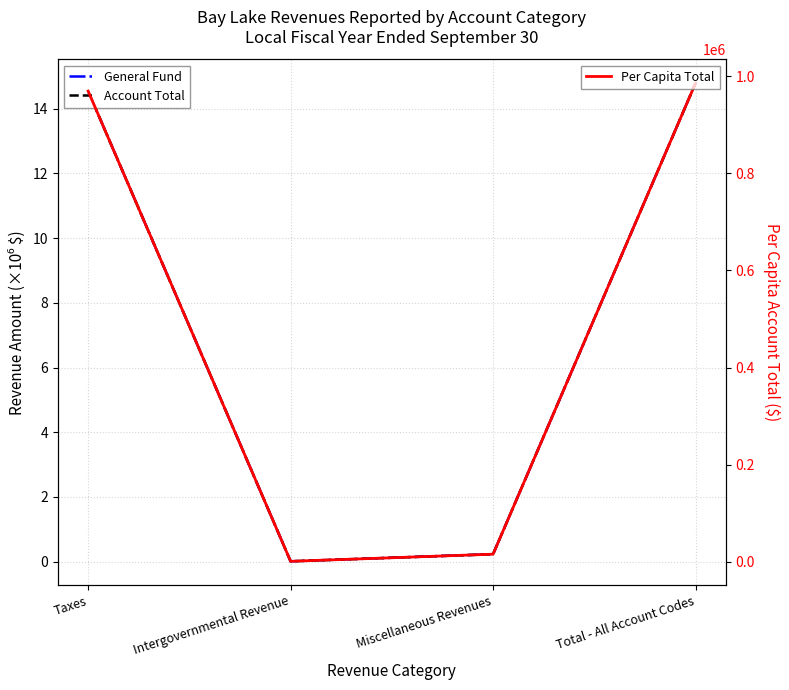

The value of General Fund at Total - All Account Codes is 14.8. True or false?

True